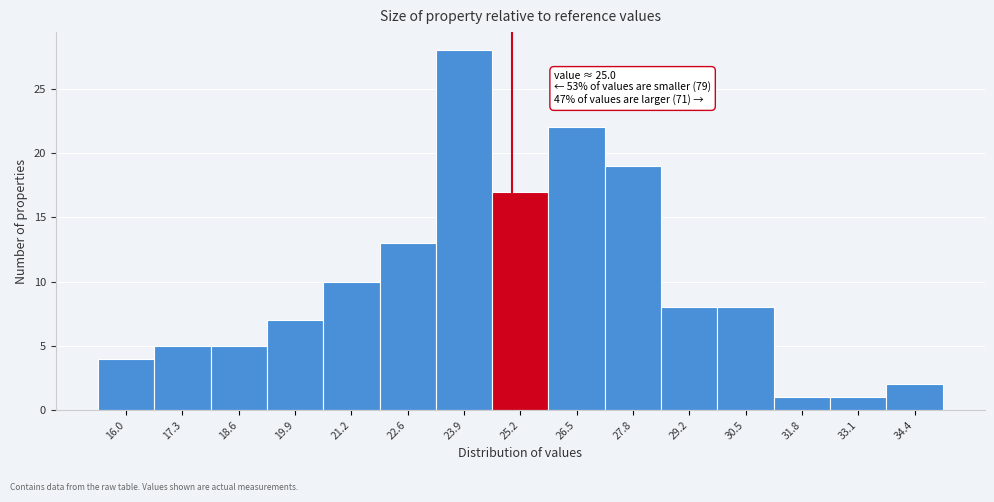

Which range on the x-axis has the tallest bar?

23.22 to 24.54